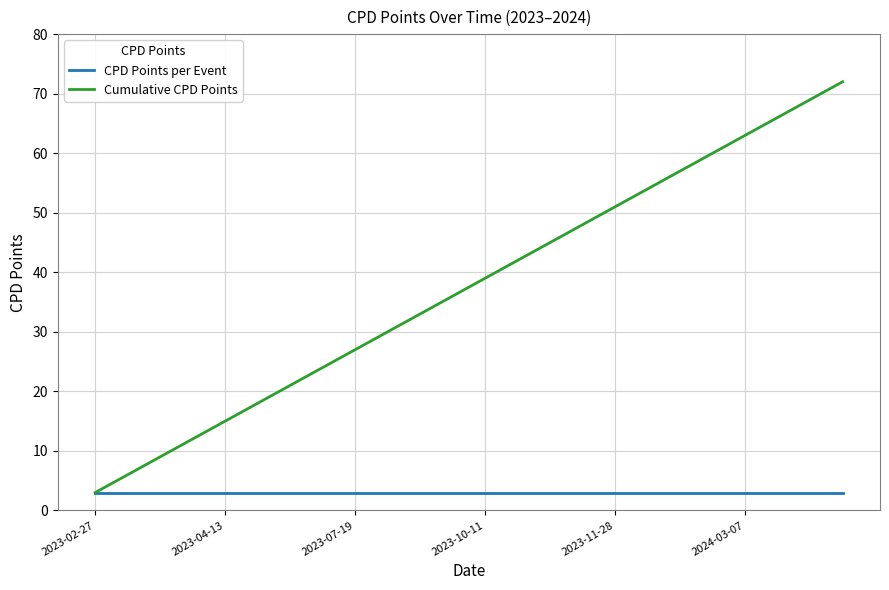

Reading left to right, what are all the values shown in this chart?

CPD Points per Event: 3	3	3	3	3	3	3	3	3	3	3	3	3	3	3	3	3	3	3	3	3	3	3	3
Cumulative CPD Points: 3	6	9	12	15	18	21	24	27	30	33	36	39	42	45	48	51	54	57	60	63	66	69	72